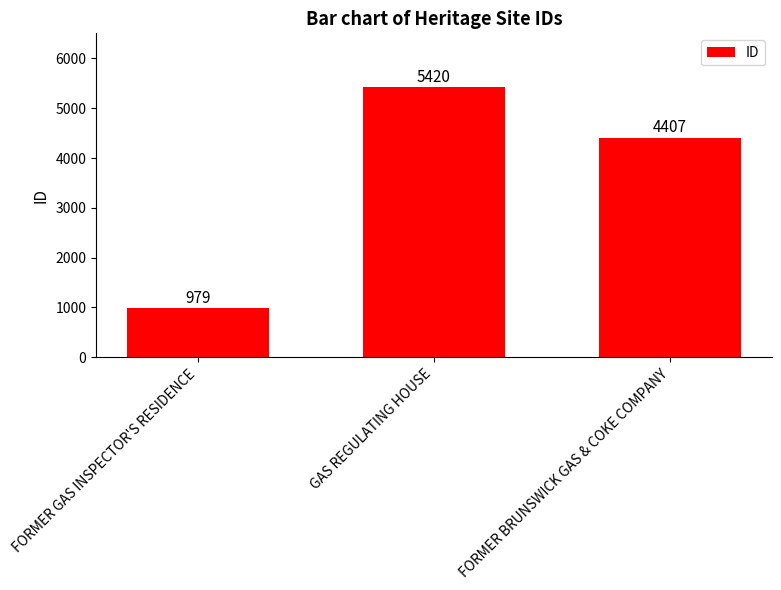

Does the chart contain any negative values?

No